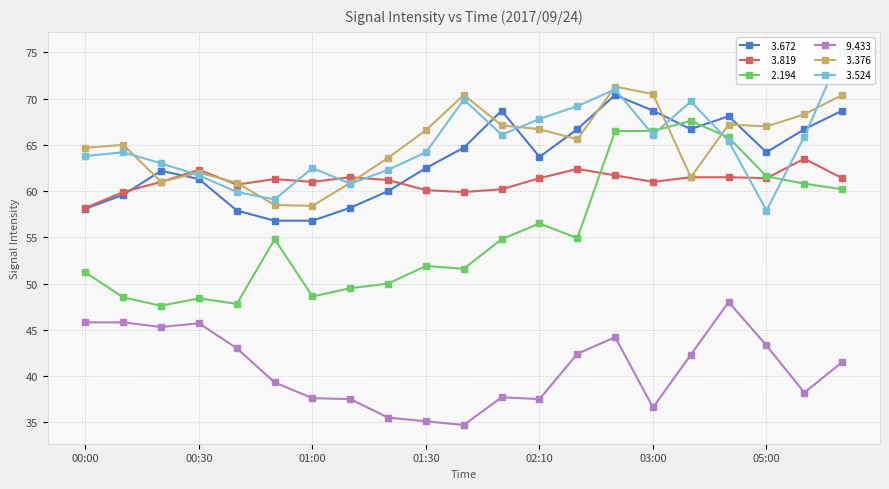

How many data points in   3.819 are above 61?

12